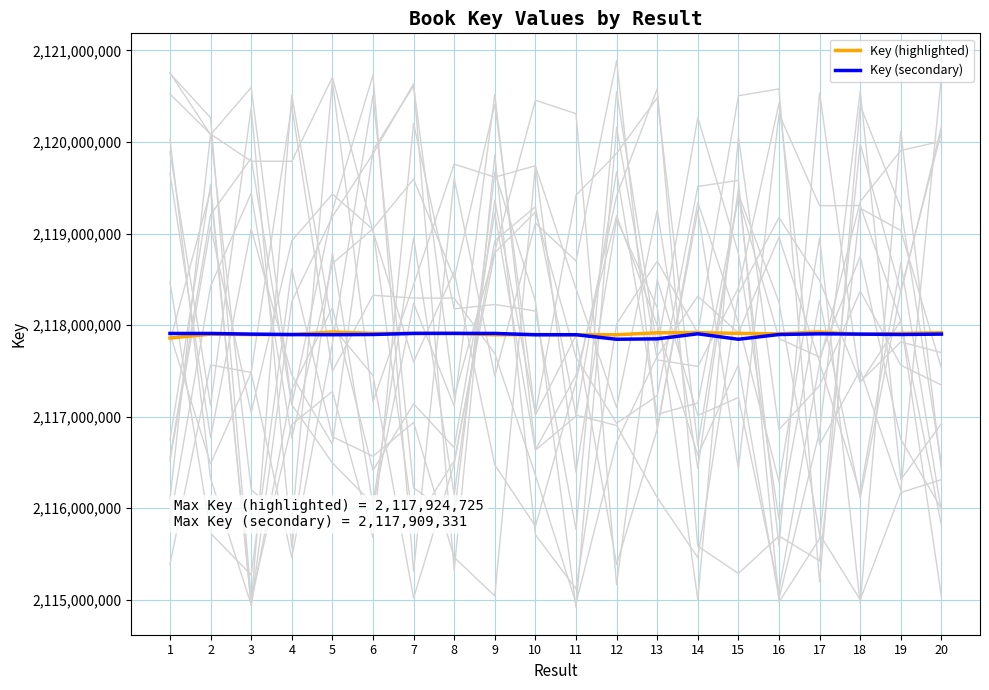

What is the difference between the second highest and minimum values in the Key (highlighted) series?

65810